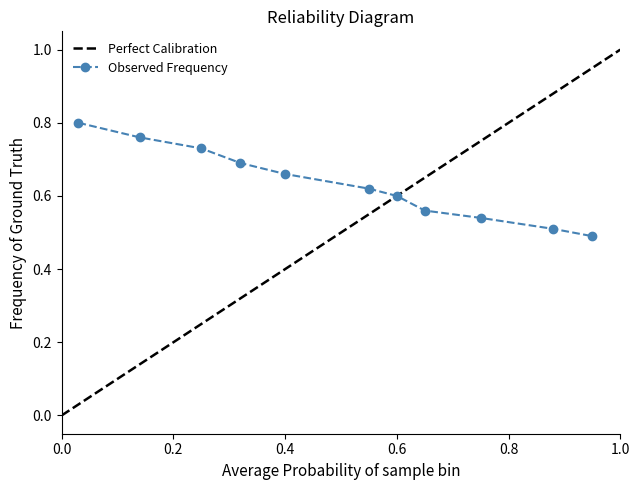

What is the minimum value shown in the chart?

0.5